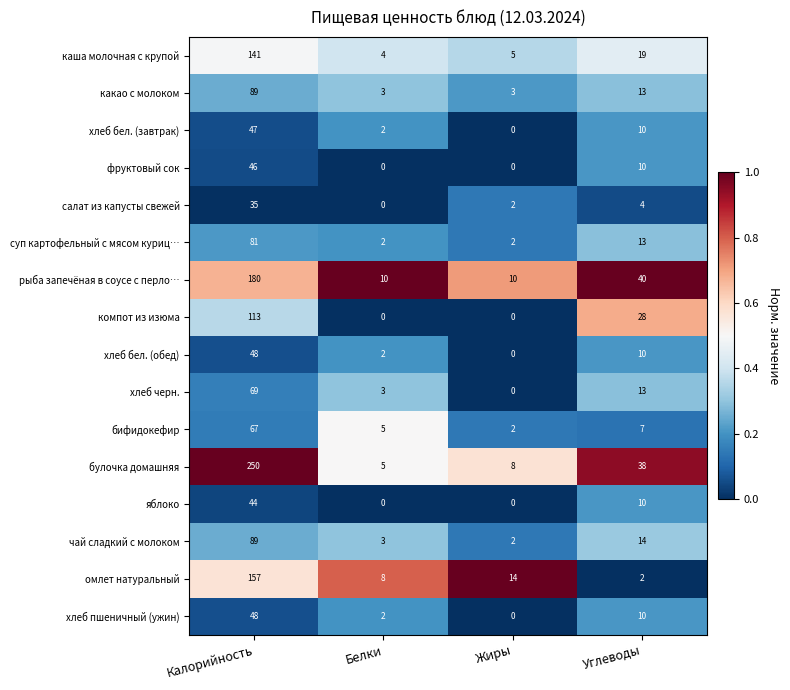

What is the difference between the highest and lowest values at Жиры?

14